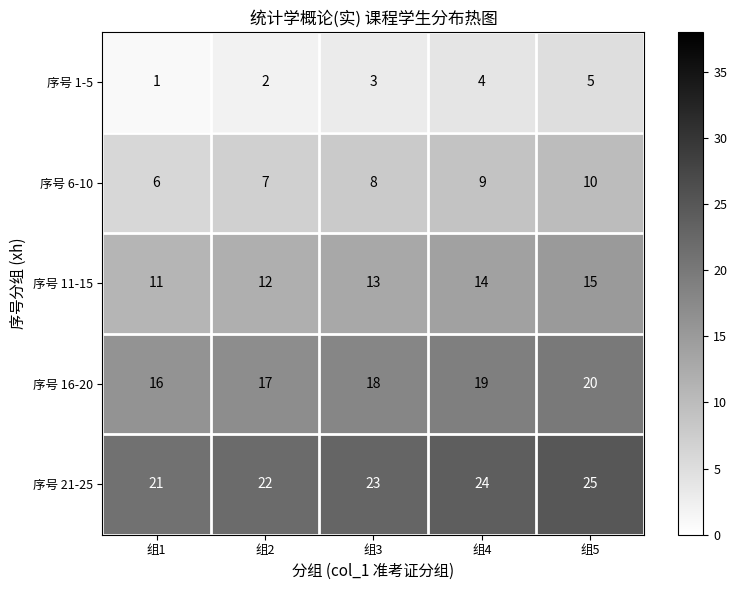

The value of 序号 21-25 at 组5 is 25. True or false?

True